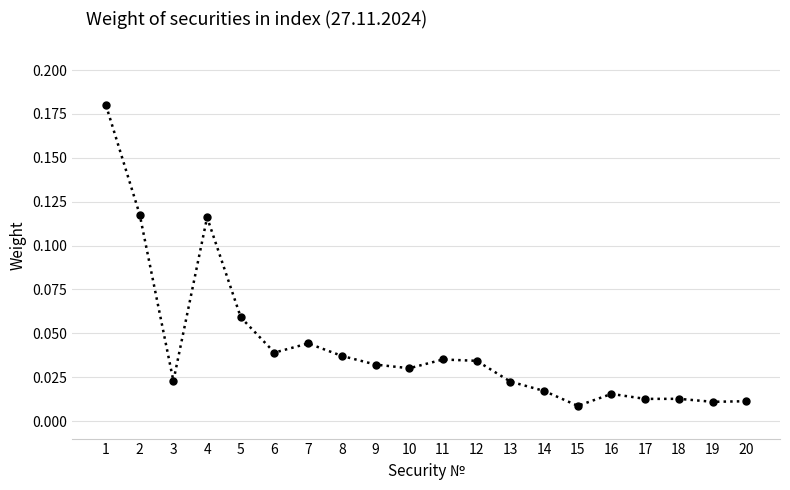

What is the sum of all values?

0.9